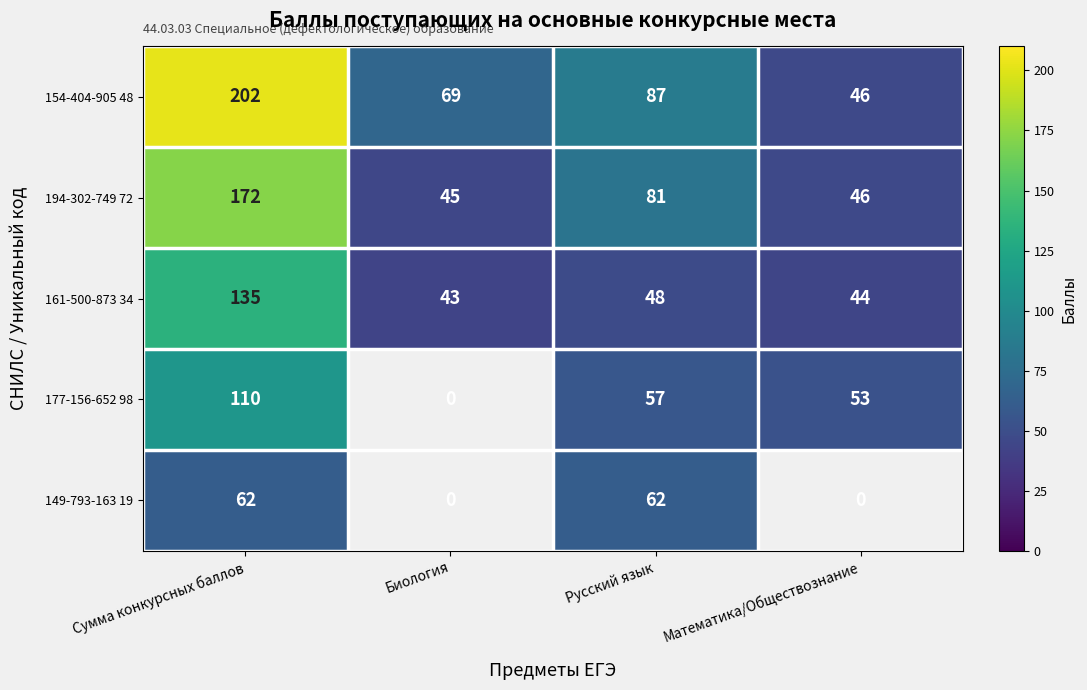

At how many categories does at least one series exceed 117?

1